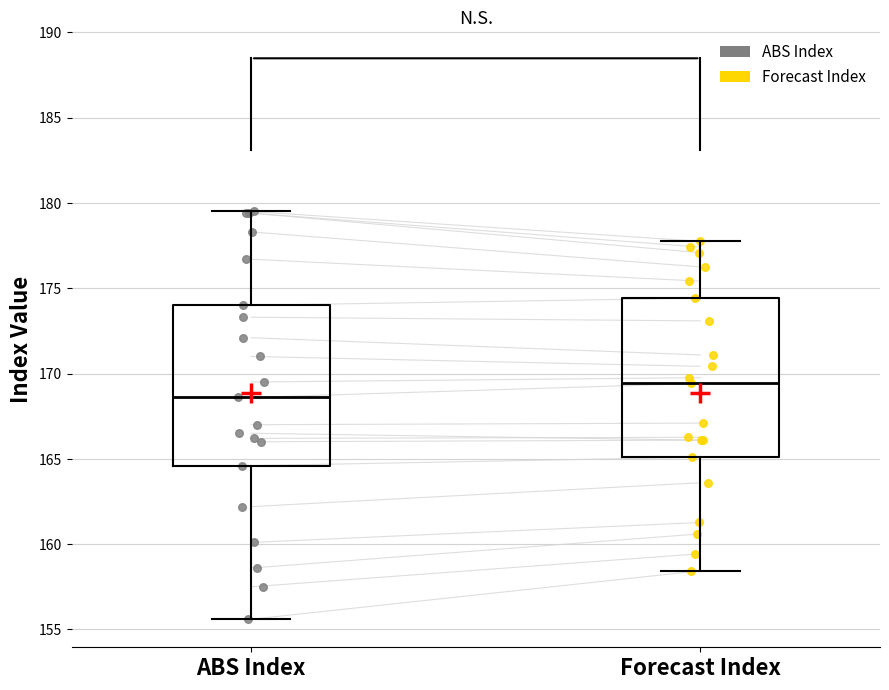

Reading left to right, read every box against the y-axis: the position of its median line, the range the box covers, and the ends of its whiskers. The values are not printed on the chart, so give them approximately, as read against the axis.

ABS Index: median 168.5, box 164.5 to 174.0, whiskers 155.5 to 179.5
Forecast Index: median 169.5, box 165.0 to 174.5, whiskers 158.5 to 177.5